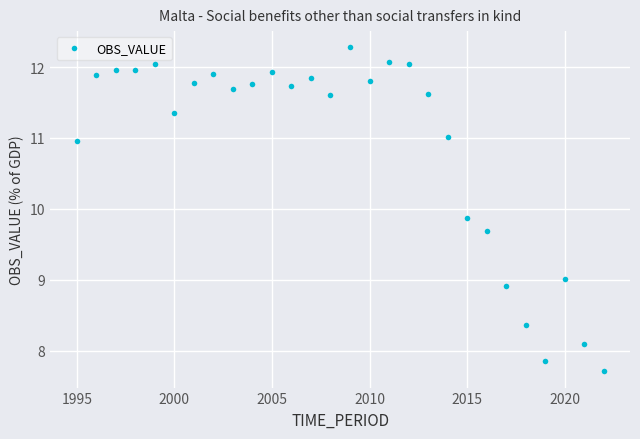

True or false: there are more than 1 points higher than both neighbors.

True